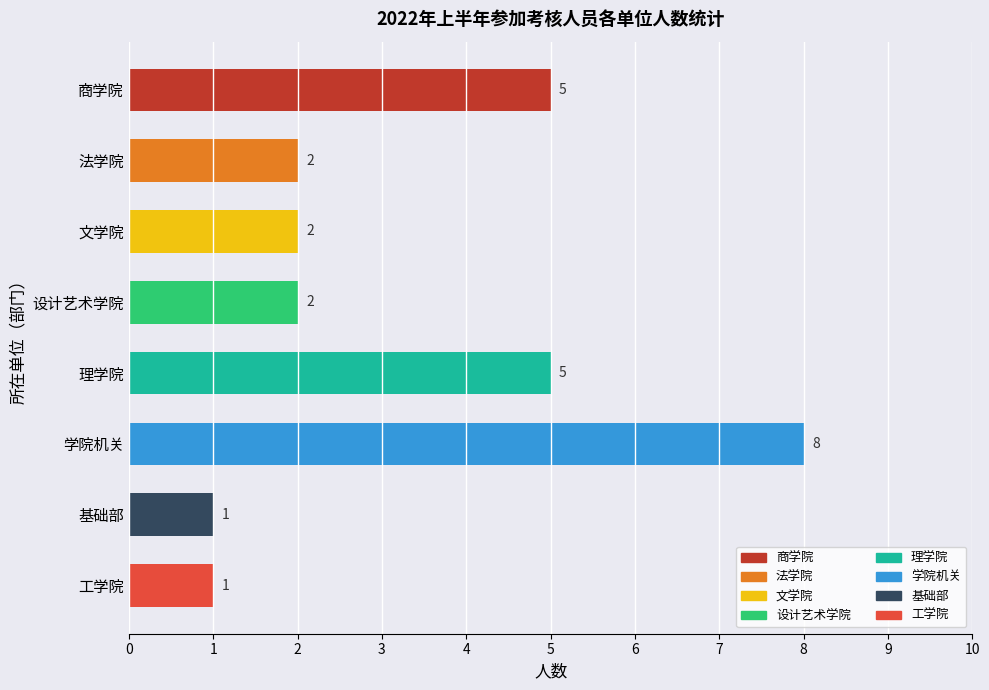

What is the difference between the values at 商学院 and 设计艺术学院?

3